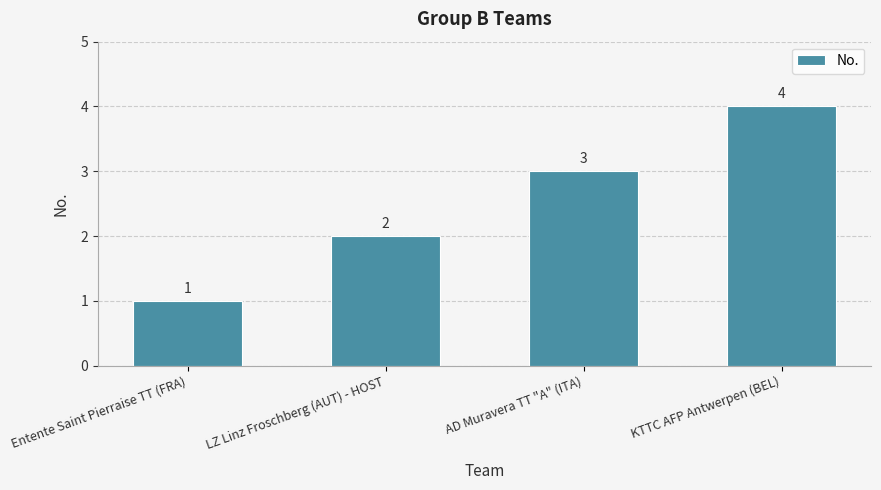

What is the label of the 3rd bar from the left?

AD Muravera TT "A" (ITA)